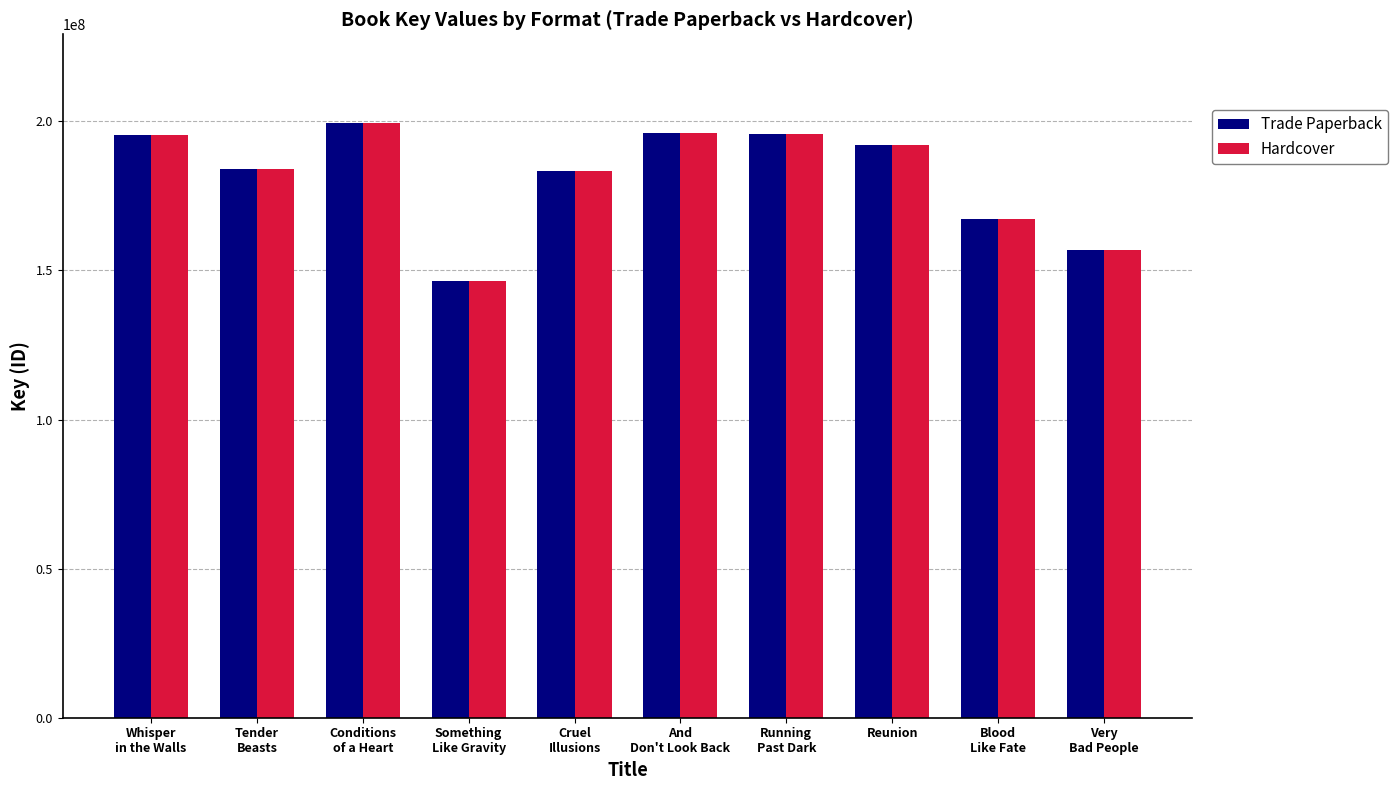

What are all the series names shown in the legend?

Trade Paperback, Hardcover